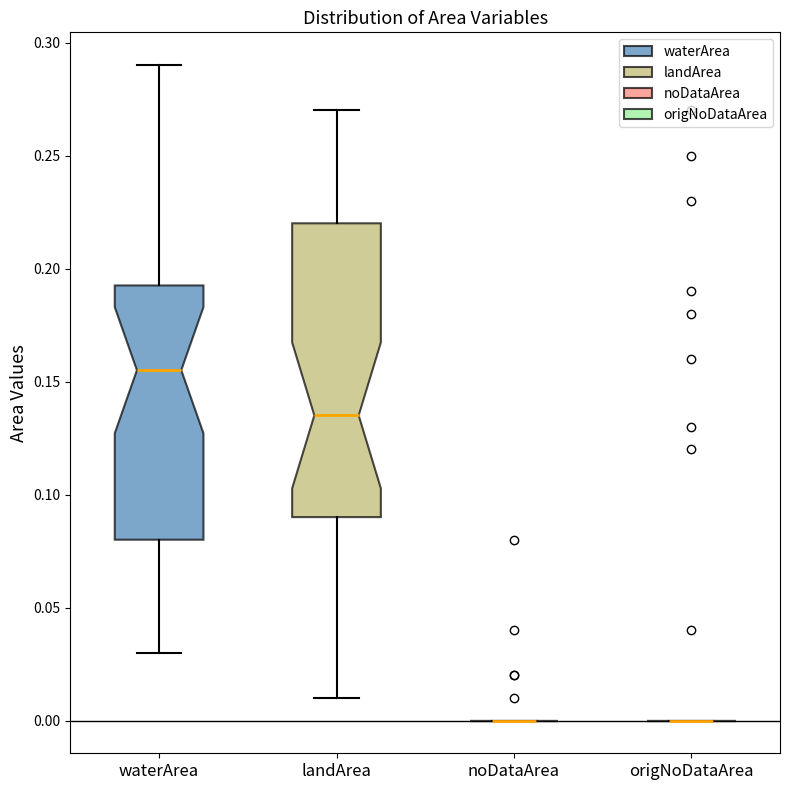

Where does the upper whisker of the box for waterArea end on the y-axis? The values are not printed on the chart, so give them approximately, as read against the axis.

0.290